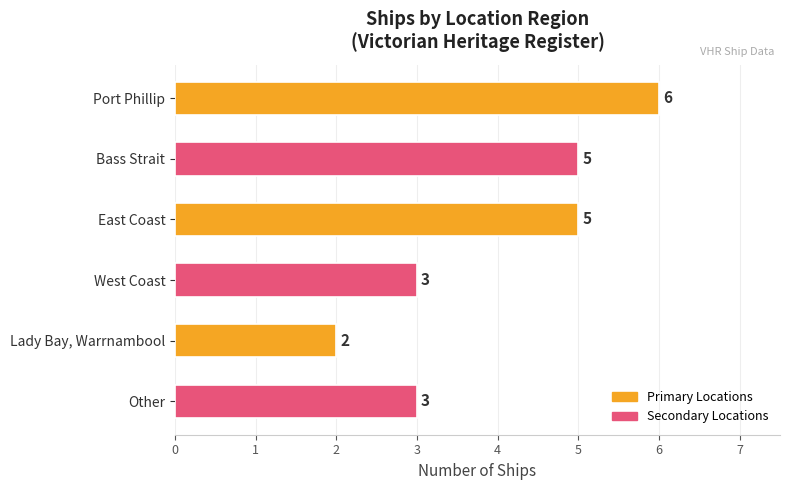

What is the sum of all values?

24